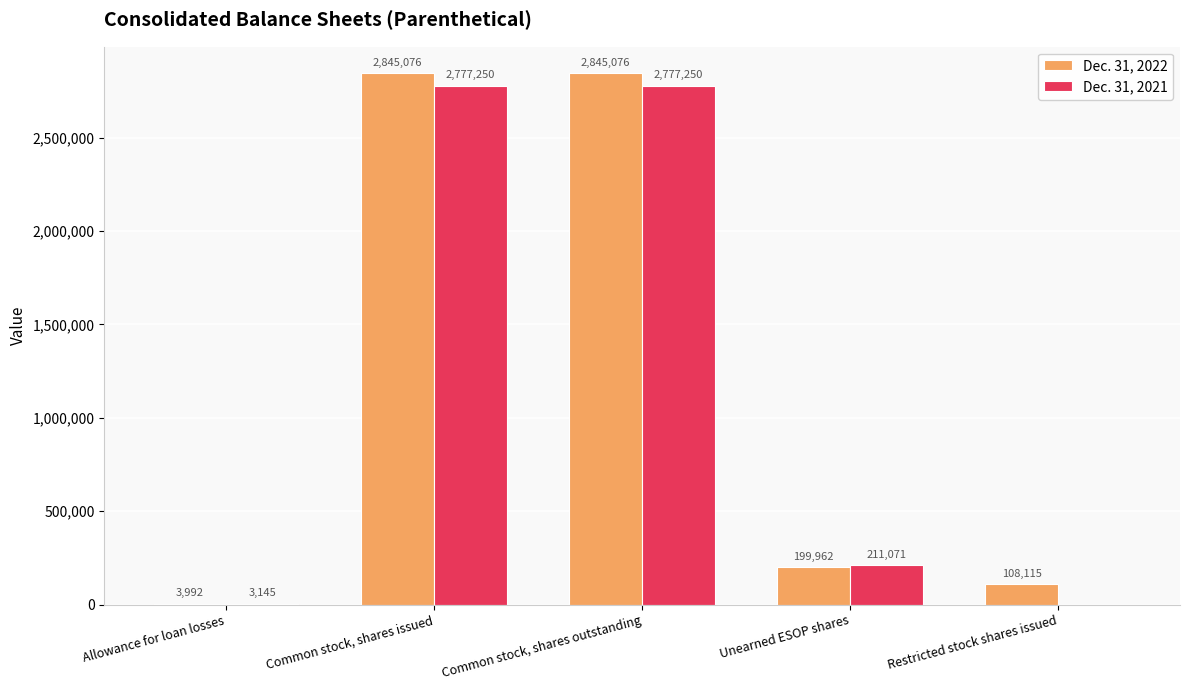

What is the total value across all series at Allowance for loan losses?

7137